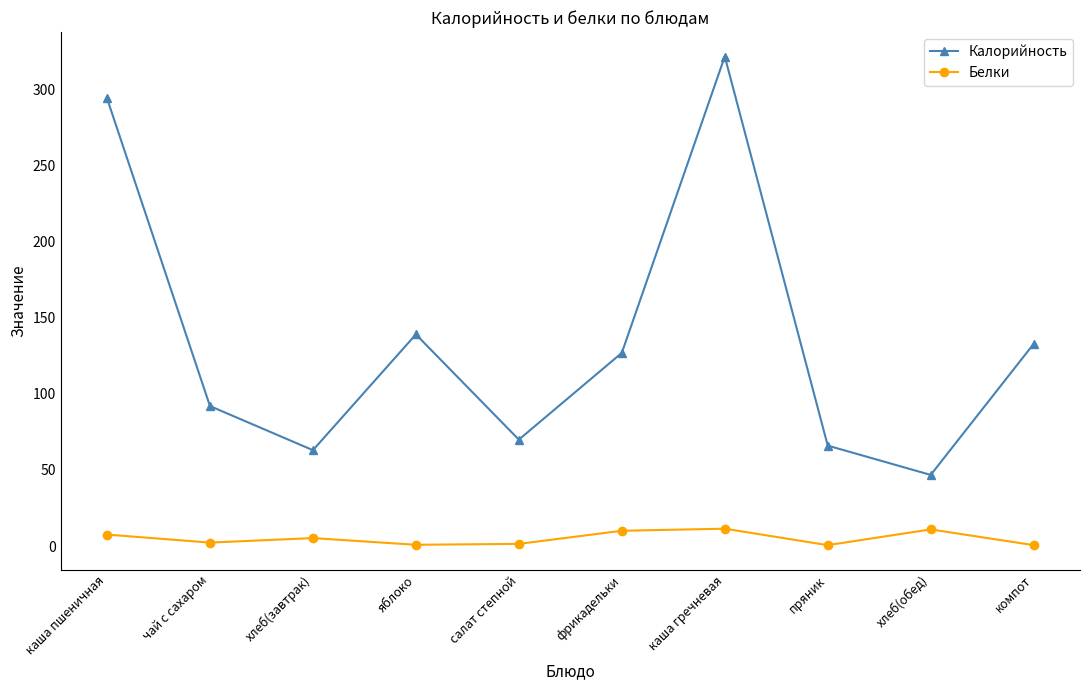

At which category does the chart reach its peak across all series?

каша гречневая